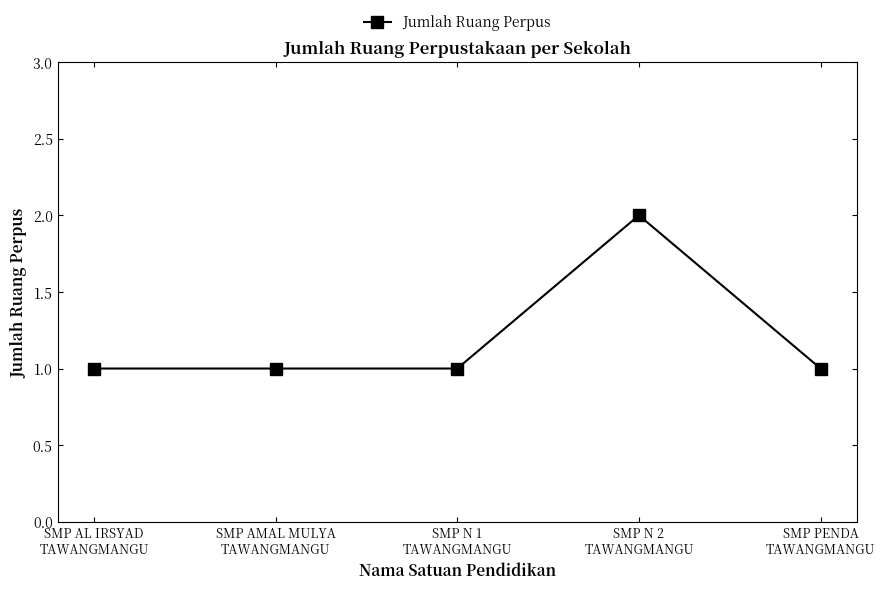

What is the label of the 3rd point from the right?

SMP N 1
TAWANGMANGU